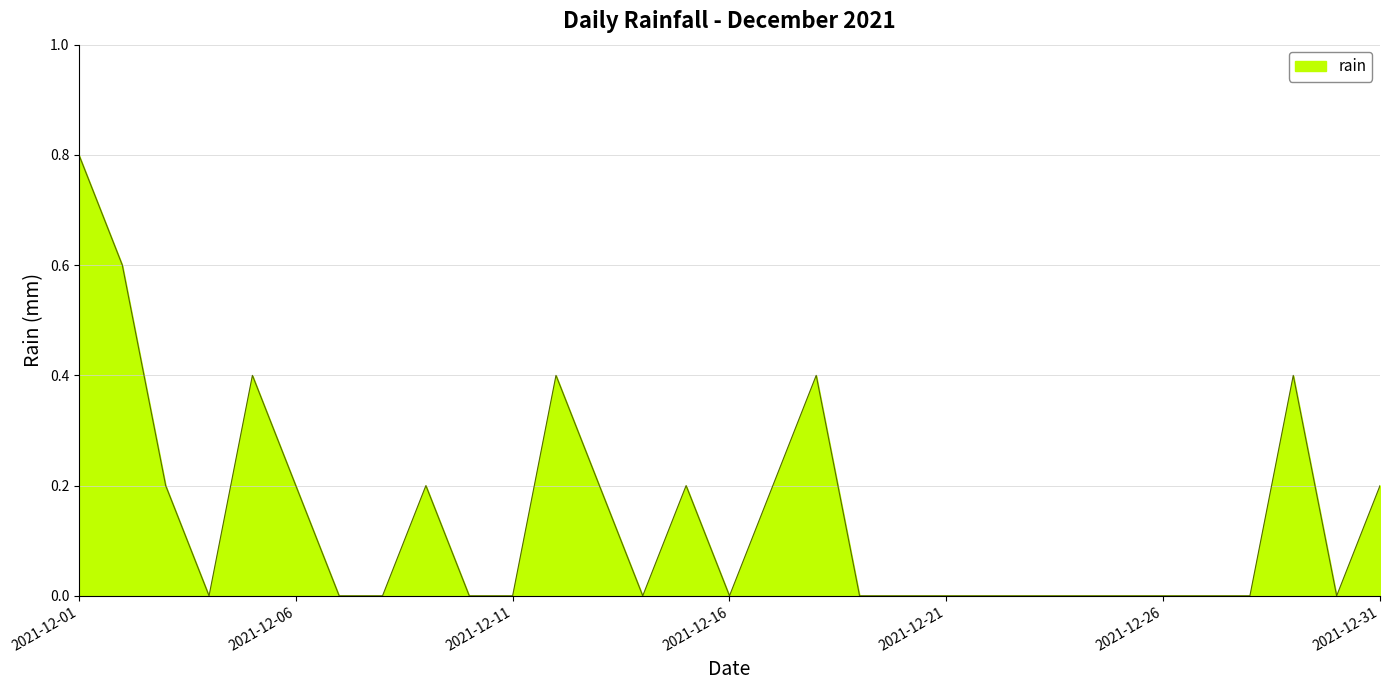

What is the maximum value shown in the chart?

0.8